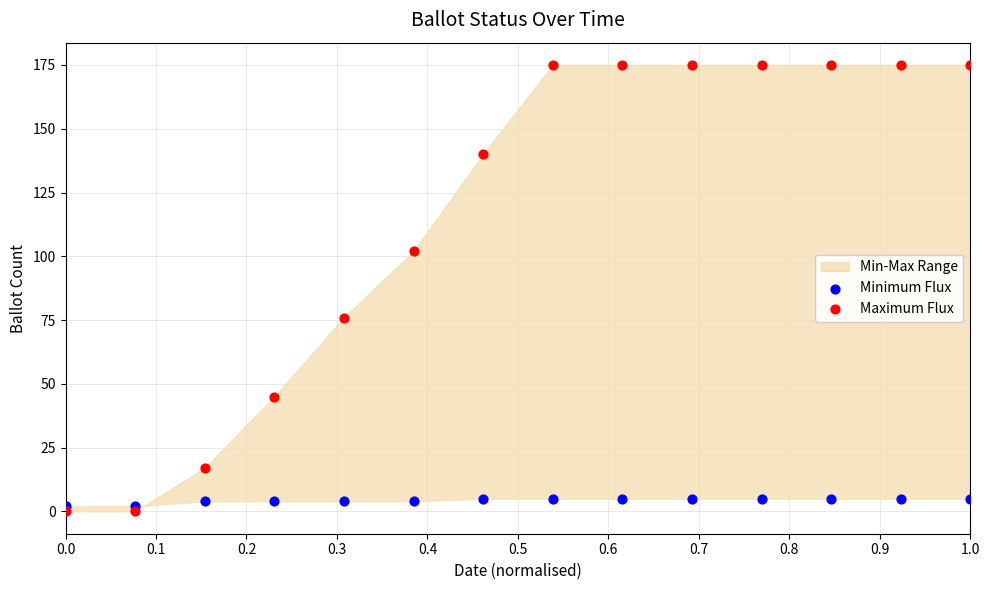

Which series reaches the maximum Y coordinate?

Maximum Flux